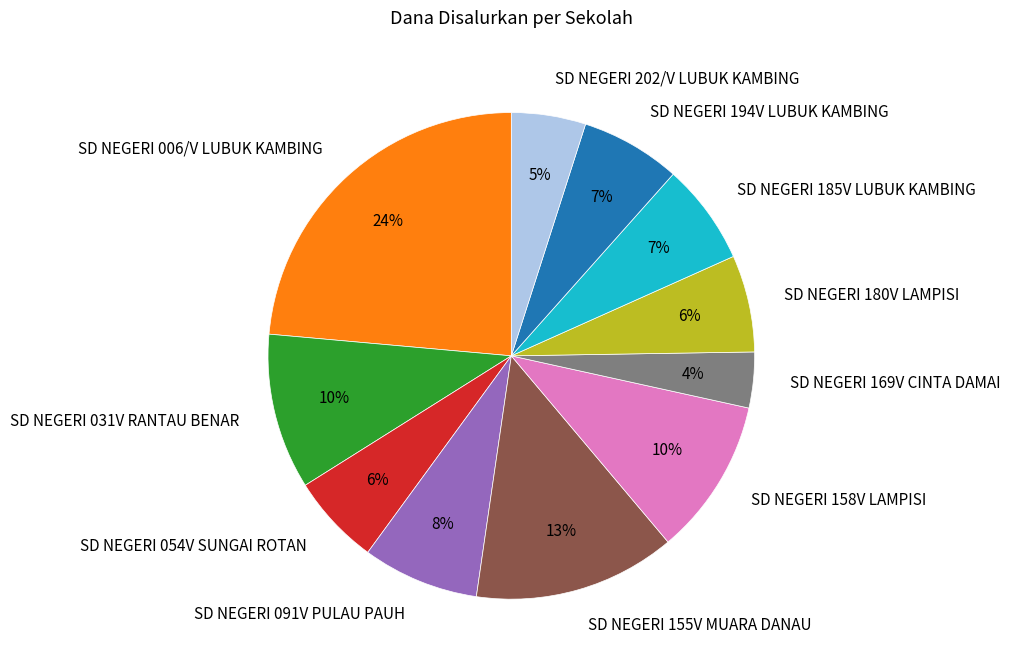

To the nearest percent, what is the combined percentage of SD NEGERI 054V SUNGAI ROTAN and SD NEGERI 006/V LUBUK KAMBING?

30%